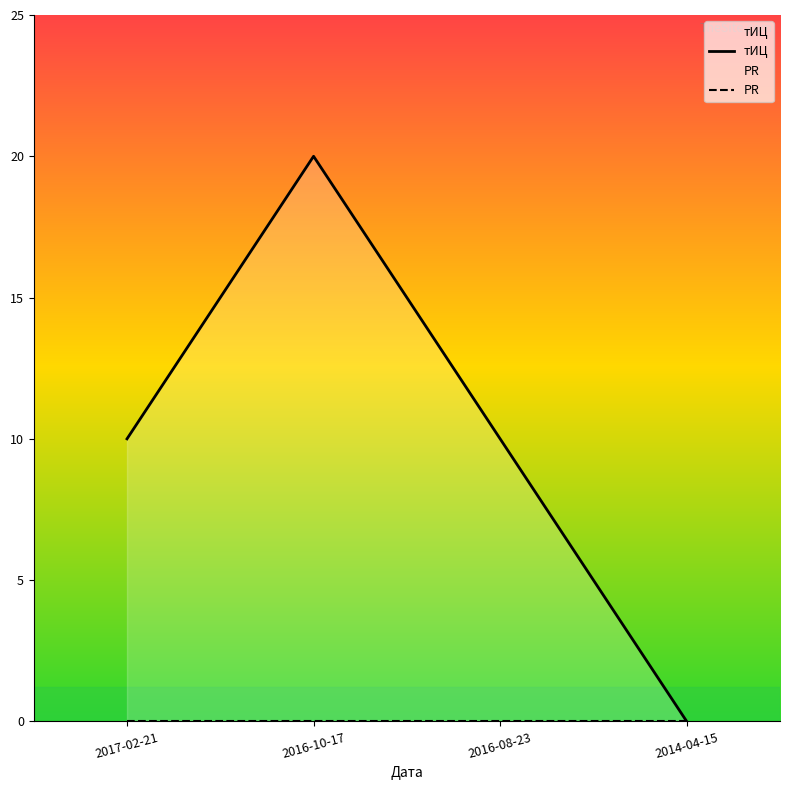

At which label does тИЦ first exceed 10?

2016-10-17